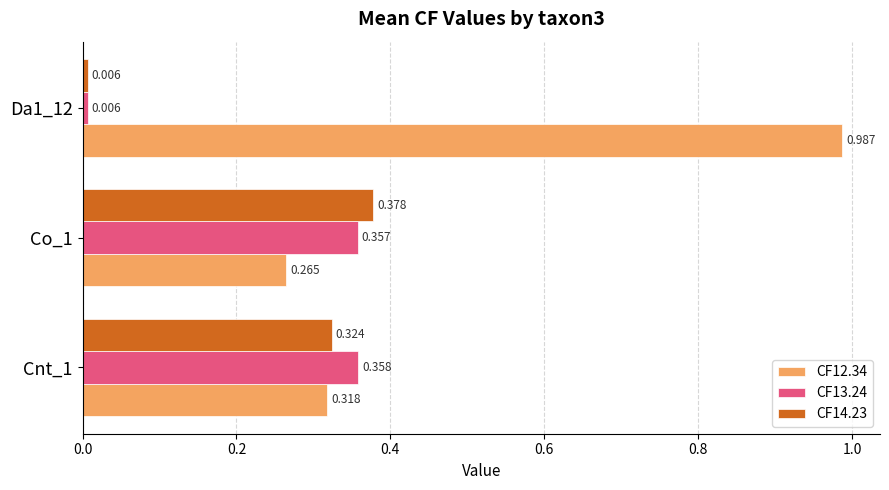

Is the value of CF13.24 at Cnt_1 greater than the value of CF14.23 at Cnt_1?

Yes